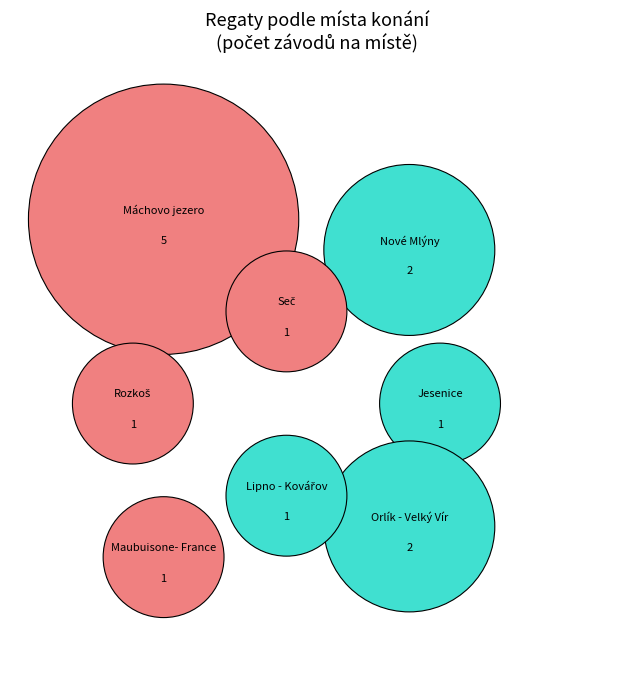

How many segments does this pie chart have?

8